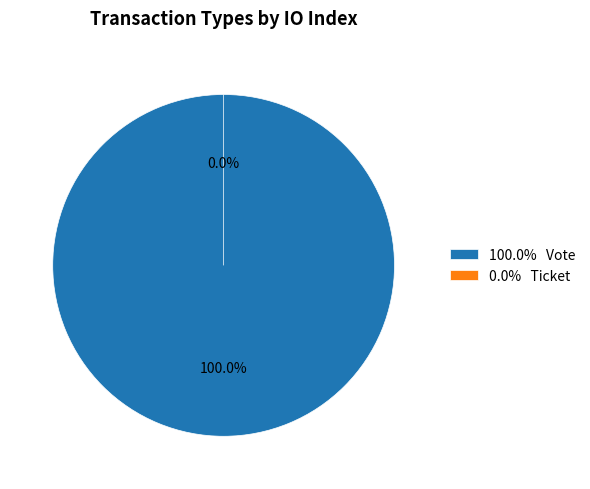

Is it true that Vote is 99% of the pie?

False